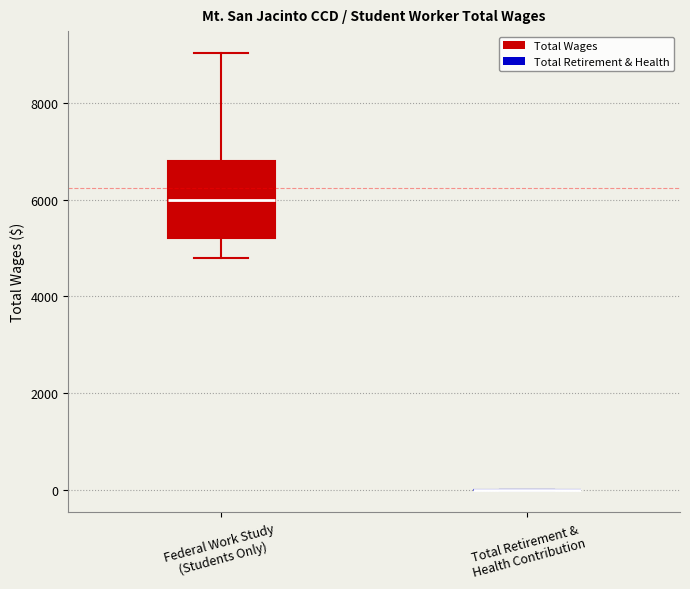

Comparing the boxes themselves (not the whiskers), which one is the tallest?

Federal Work Study (Students Only)